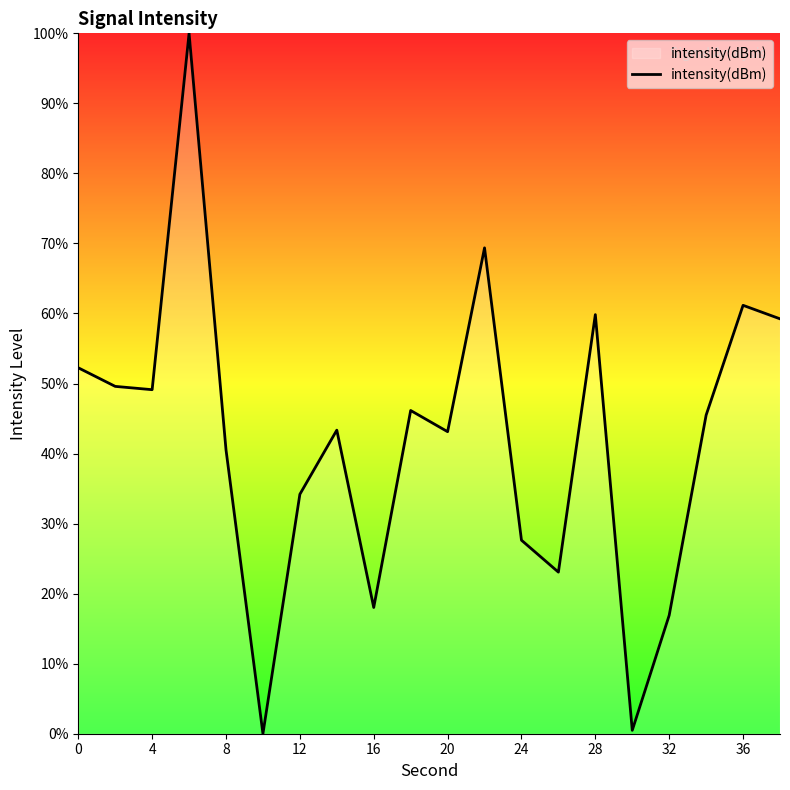

How many interior local peaks (higher than both neighbors) does the data have?

6